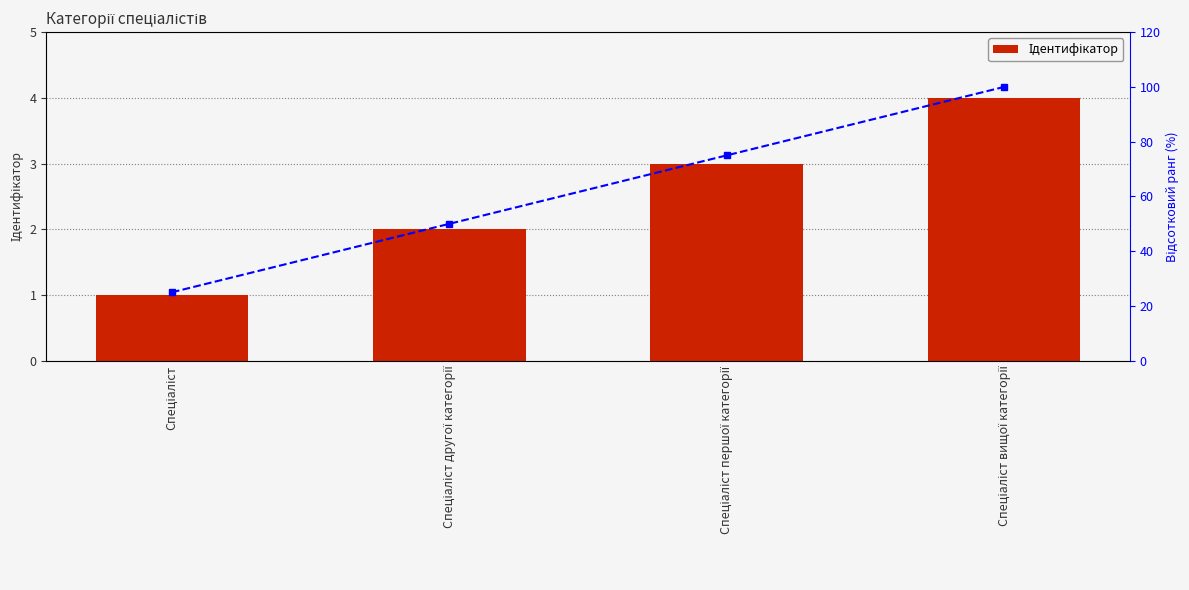

What is the label of the 3rd bar from the left?

Спеціаліст першої категорії